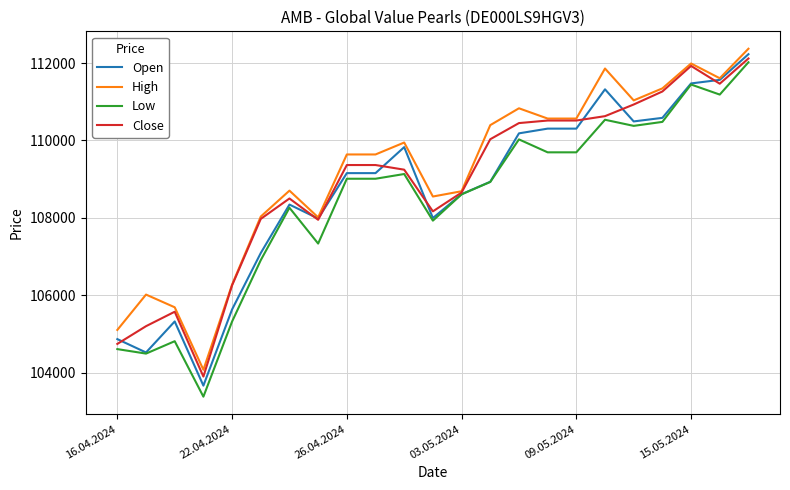

What is the minimum value shown in the chart?

103385